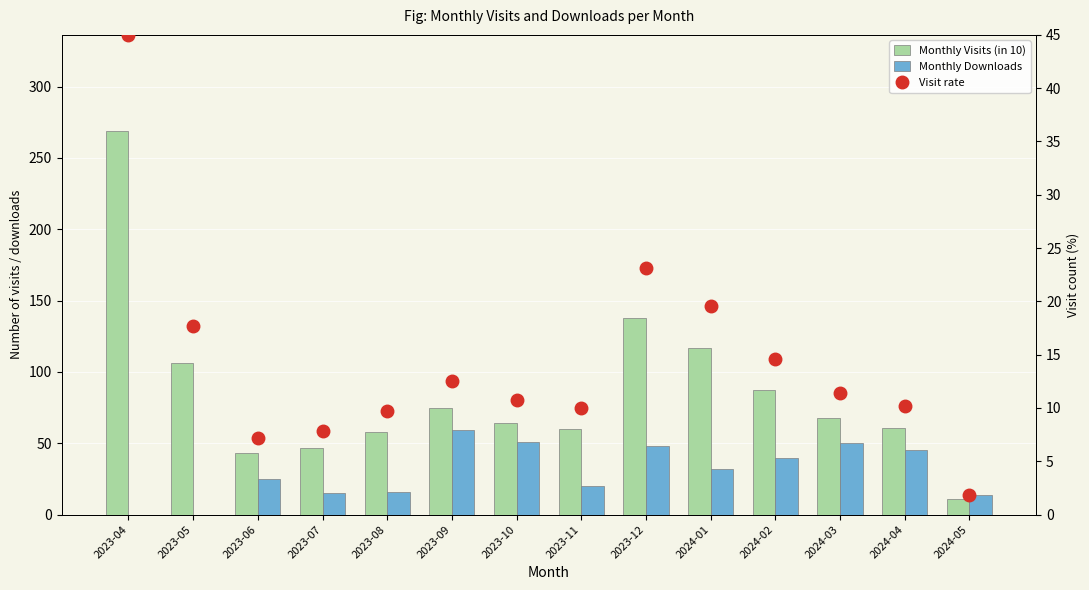

Does the chart contain stacked bars?

No